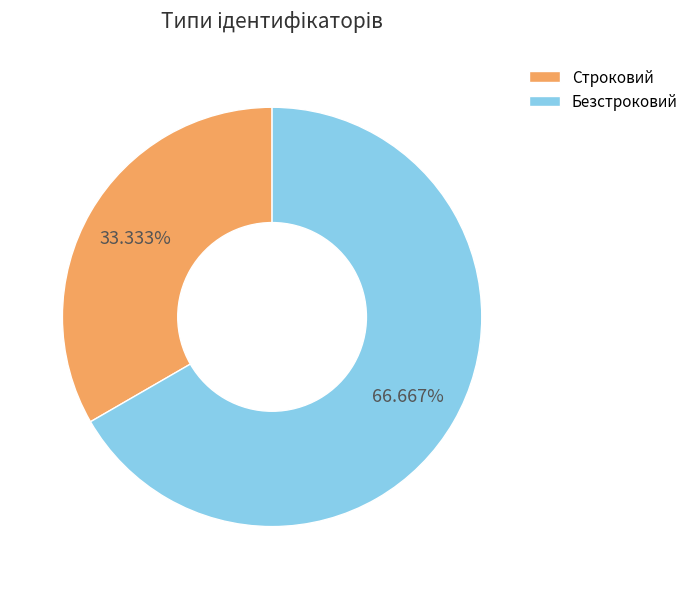

To the nearest percent, what is the difference between the largest and smallest slice percentages?

33%